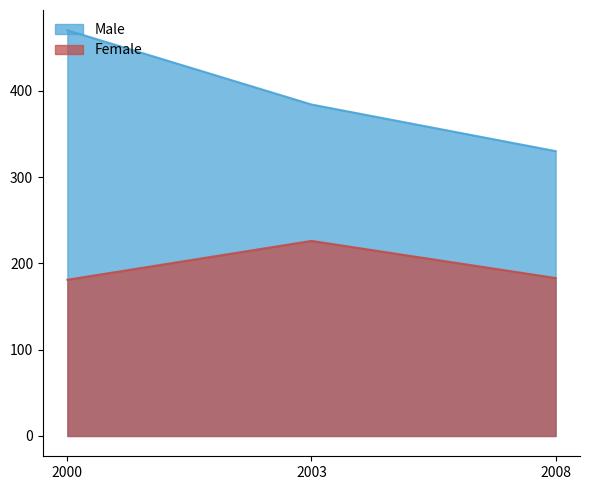

Which series changed the most between 2000 and 2008?

Male